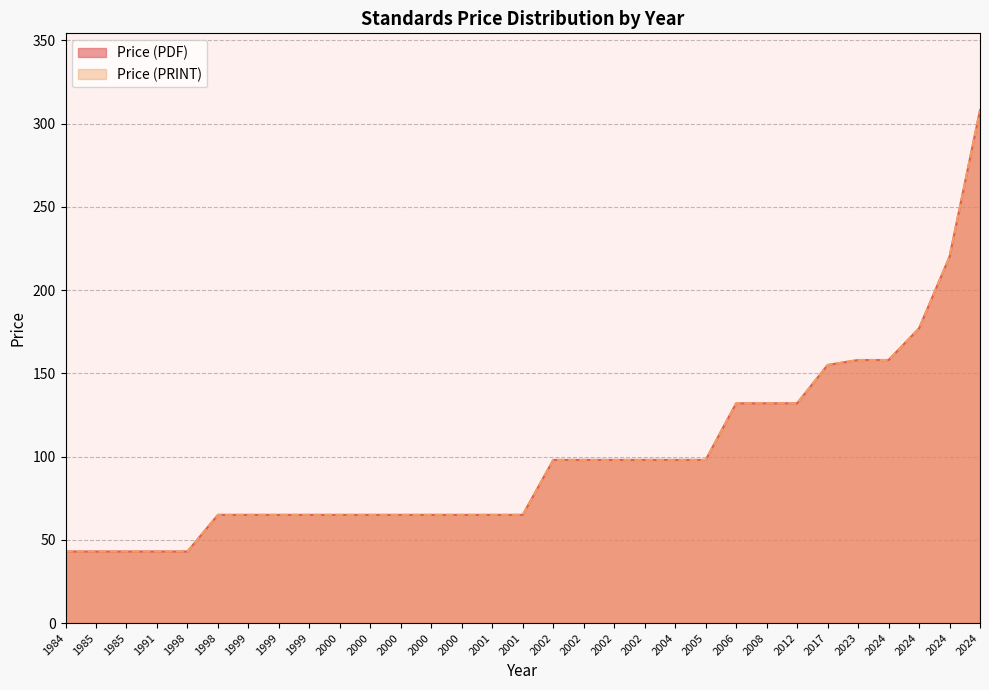

Rank the series by their maximum value, from highest to lowest.

Price (PDF), Price (PRINT)